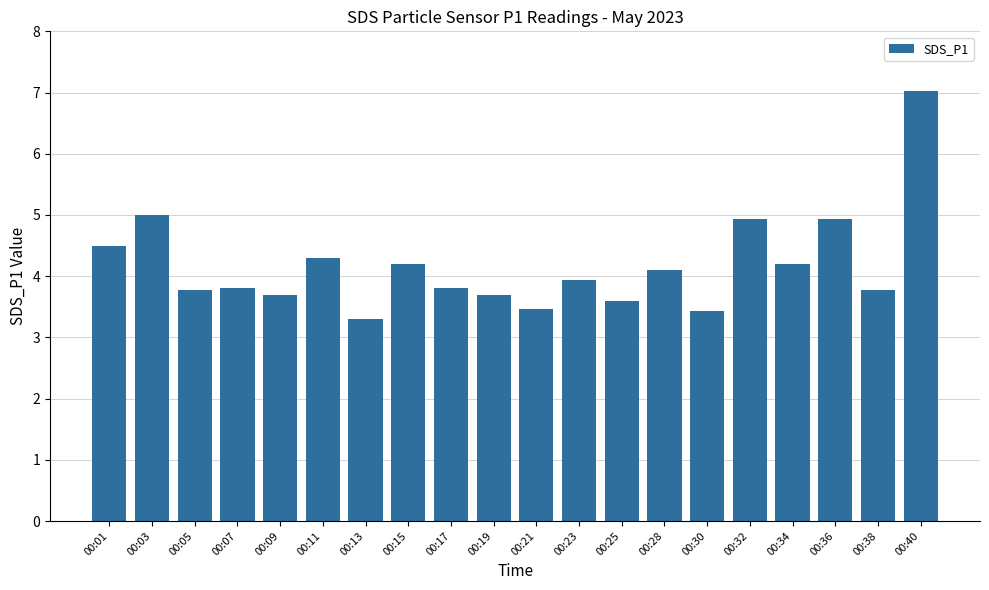

Reading left to right, transcribe all the data shown in this chart.

00:01=4.5	00:03=5.0	00:05=3.8	00:07=3.8	00:09=3.7	00:11=4.3	00:13=3.3	00:15=4.2	00:17=3.8	00:19=3.7	00:21=3.5	00:23=3.9	00:25=3.6	00:28=4.1	00:30=3.4	00:32=4.9	00:34=4.2	00:36=4.9	00:38=3.8	00:40=7.0